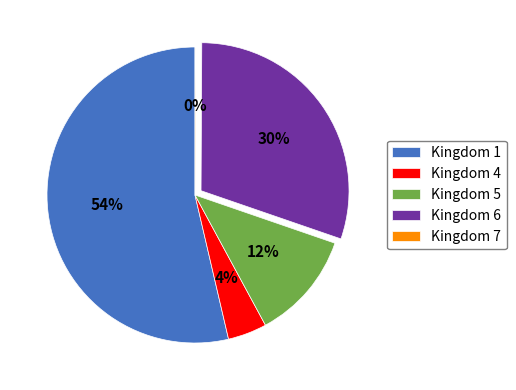

Which category has the biggest portion of the pie?

Kingdom 1